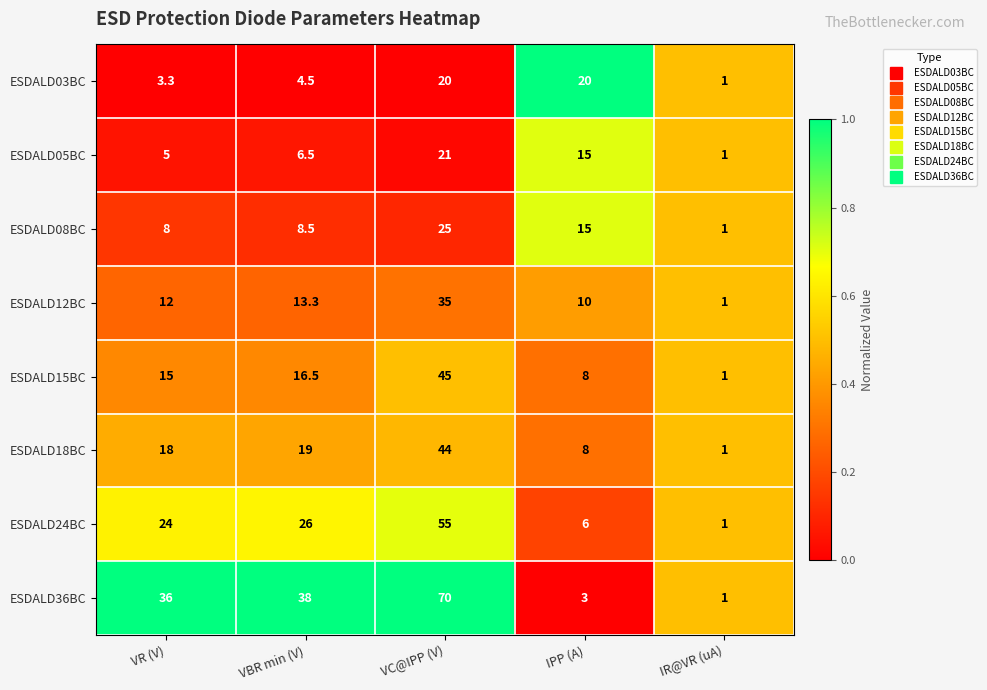

Which series has the widest spread of values?

ESDALD36BC